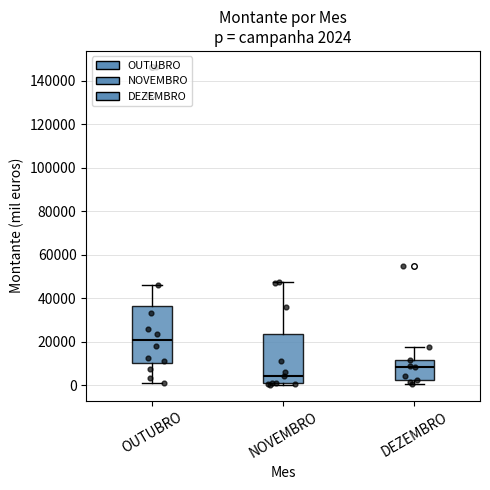

Which box's median line is the lowest?

NOVEMBRO